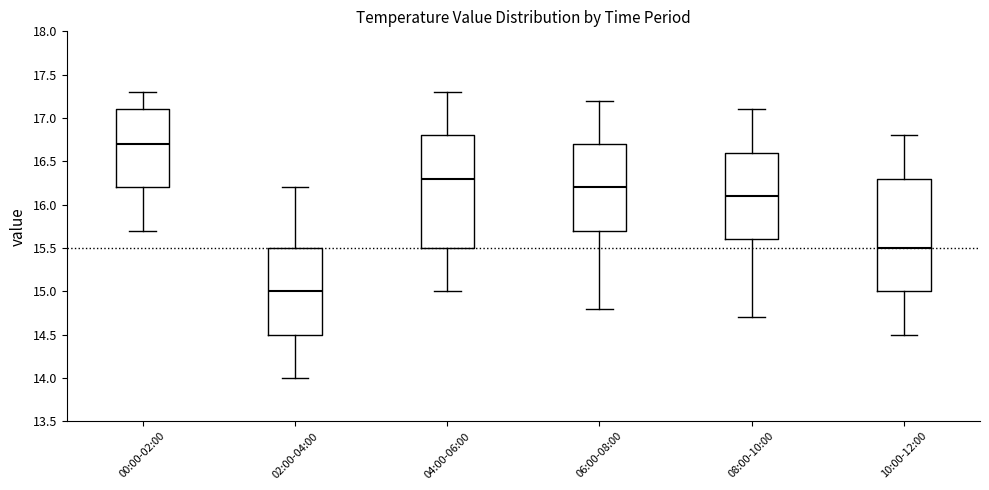

Where does the upper whisker of the box for 04:00-06:00 end on the y-axis? The values are not printed on the chart, so give them approximately, as read against the axis.

17.3